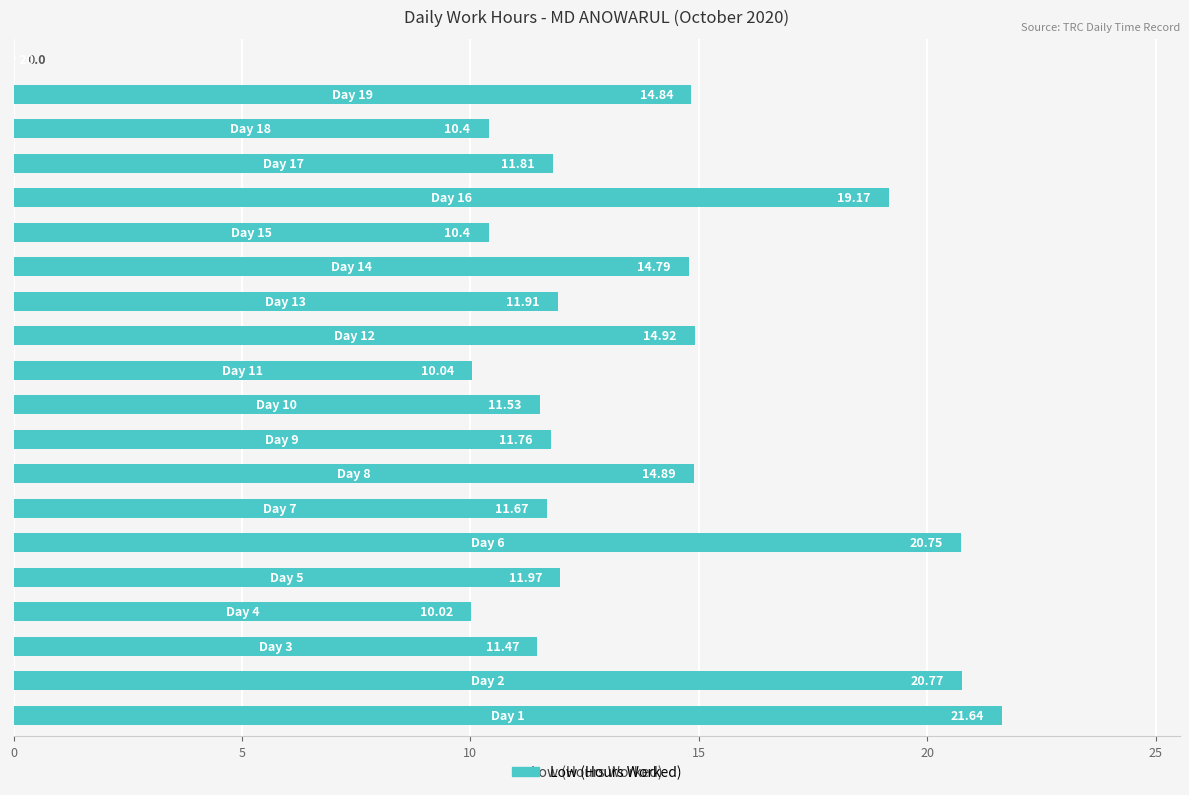

What is the sum of all values?

264.8